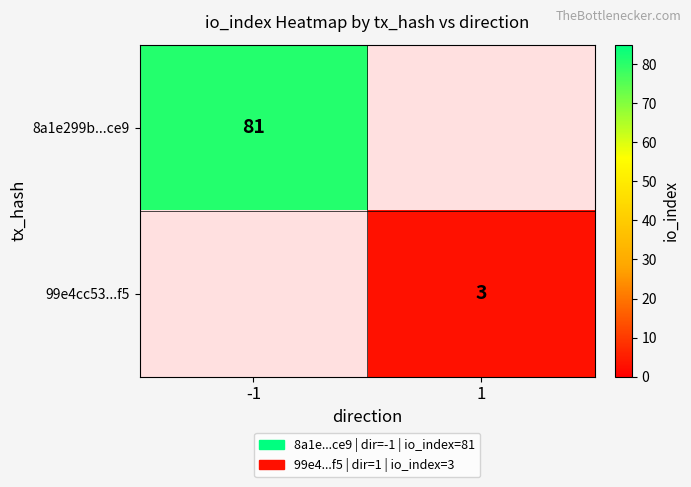

True or false: 8a1e299b...ce9 has a value of 53 at -1.

False